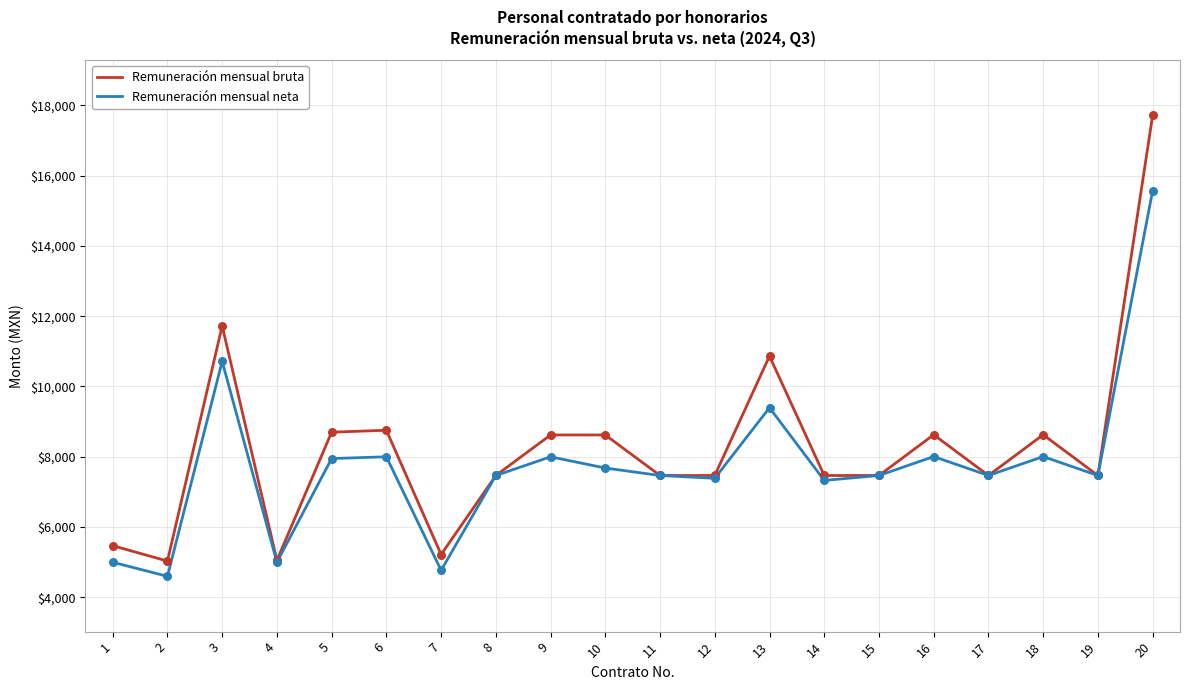

Between 4 and 14, which series saw the biggest shift?

Remuneración mensual bruta